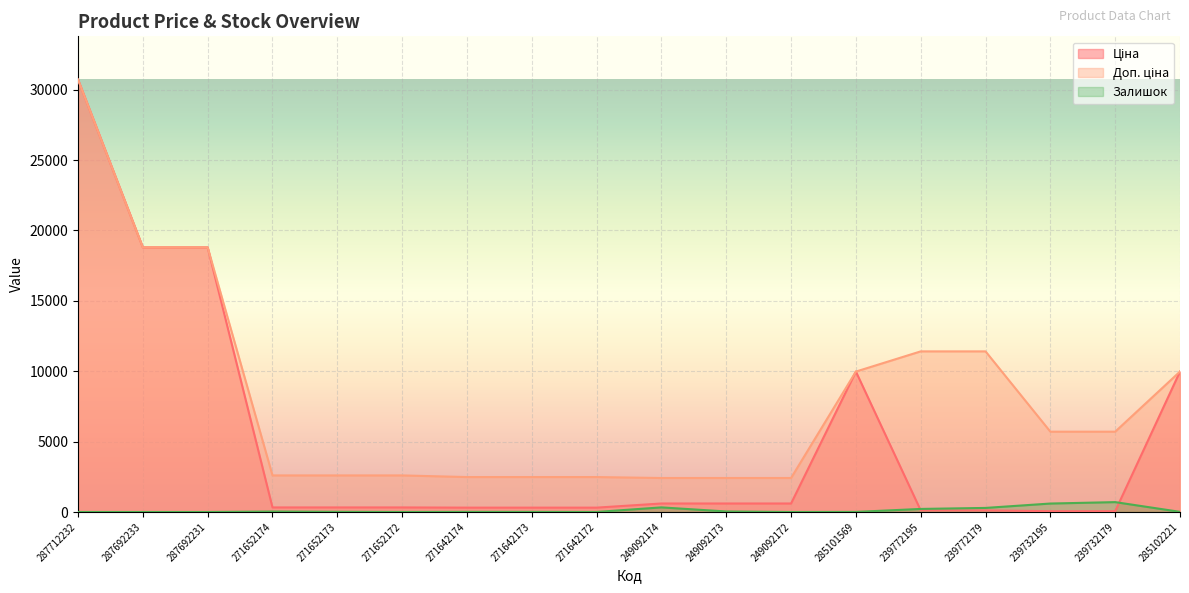

The Доп. ціна series shows 5705.0 at 239732195. True or false?

True